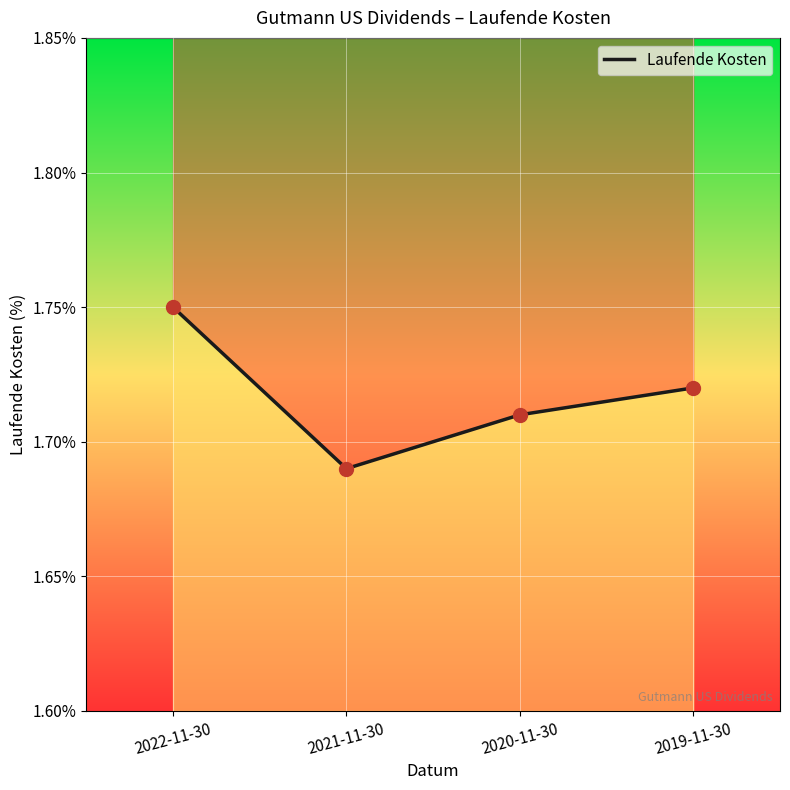

Read the value at 2019-11-30.

1.7